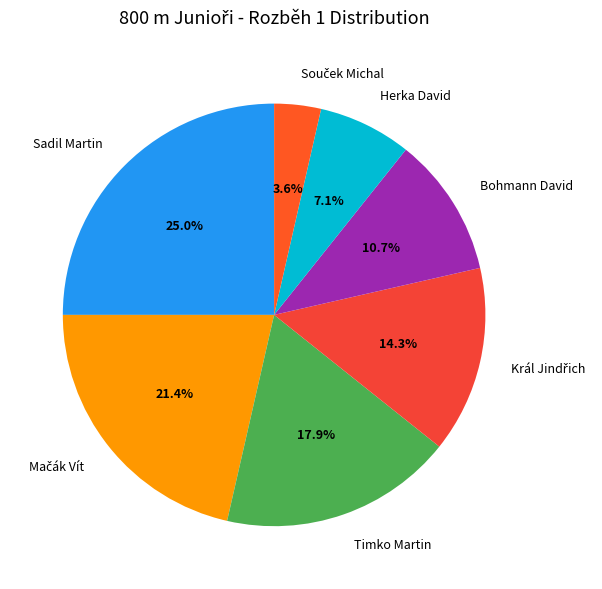

How much of the chart is everything except Timko Martin?

82.1%